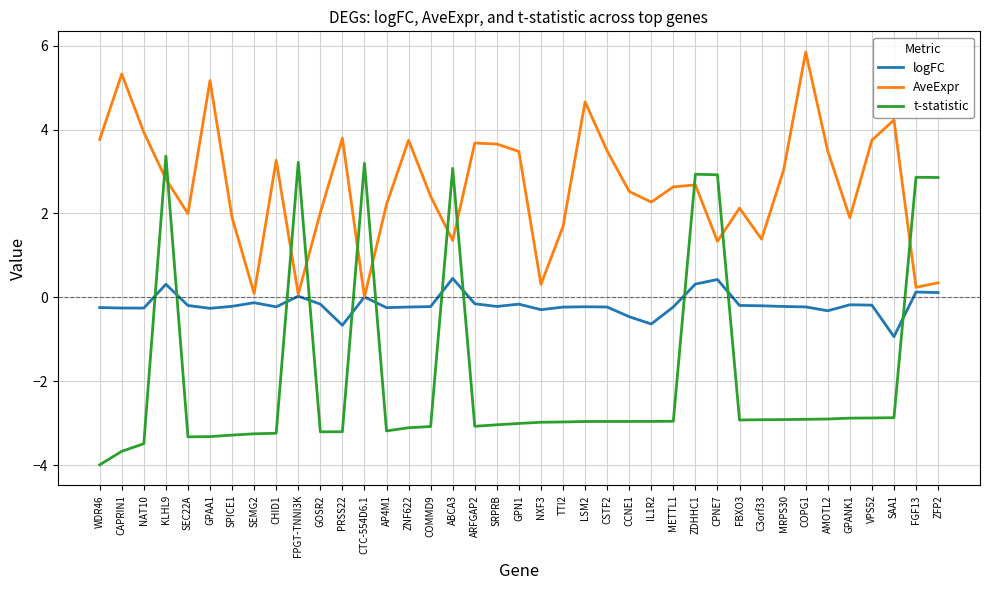

The value of t-statistic at TTI2 is -1.1. True or false?

False